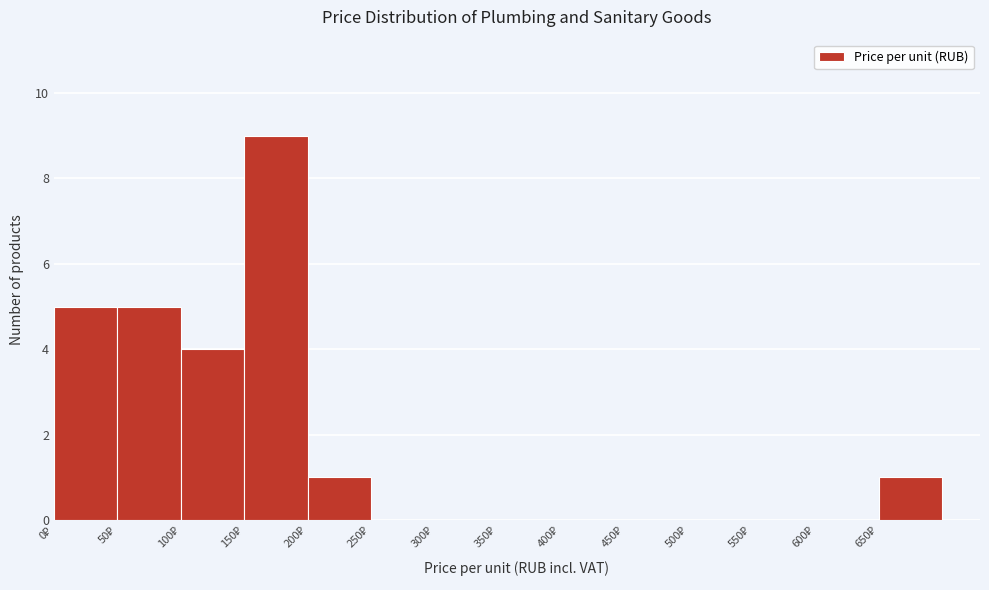

Which range on the x-axis has the tallest bar?

150 to 200